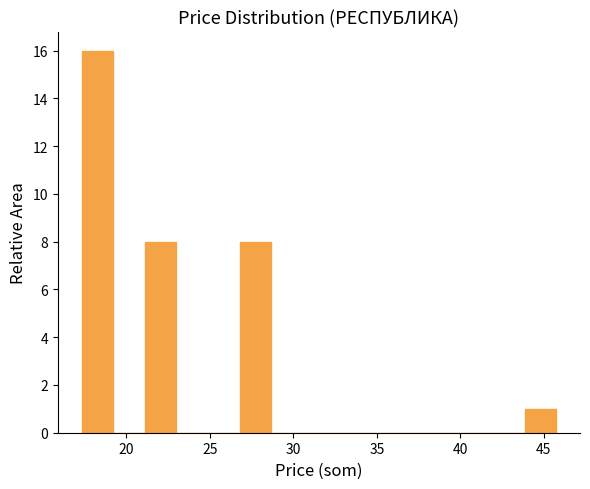

Around what value on the x-axis is the tallest bar? Give the approximate position of its centre, as read against the axis.

18.5